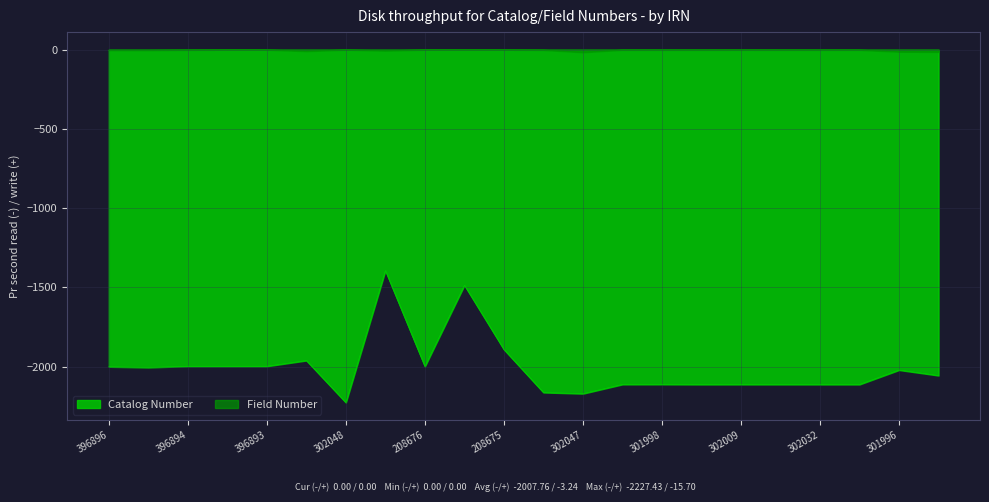

True or false: Field Number and Catalog Number cross at least once.

False